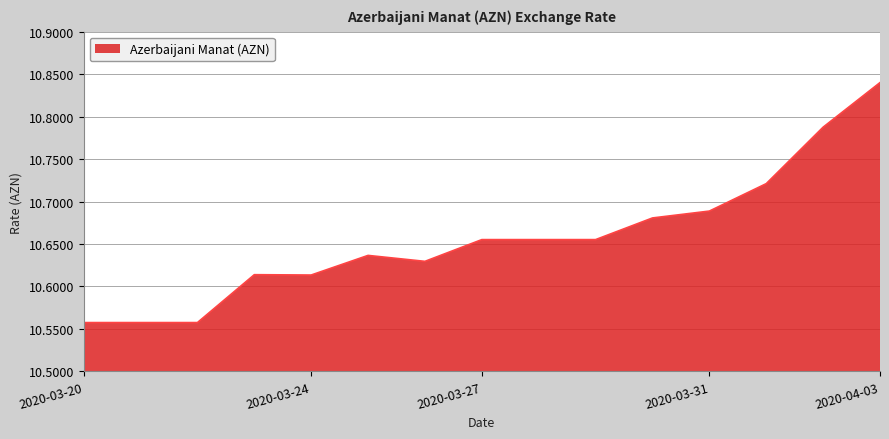

What is the difference between the maximum and minimum values?

0.3